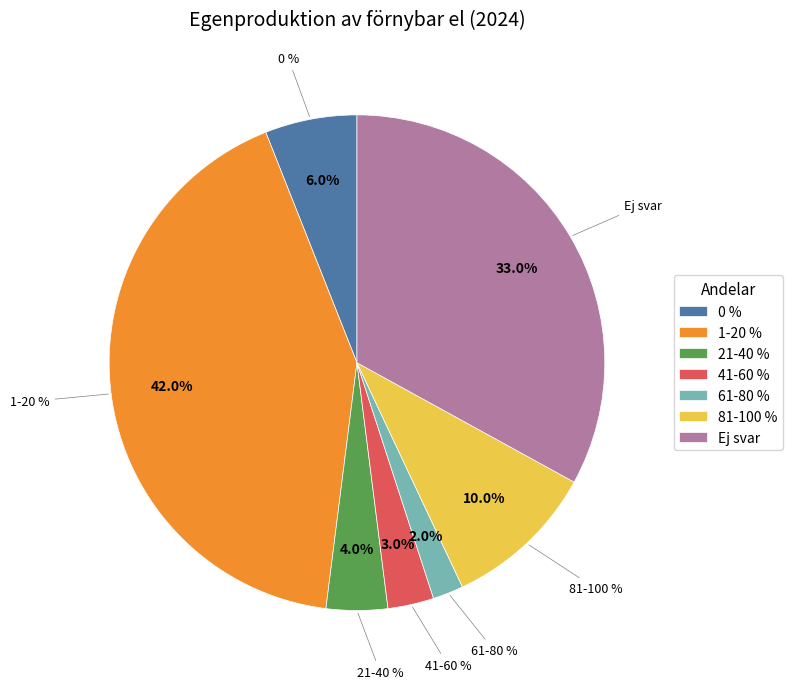

Rank the categories by value from highest to lowest.

1-20 %, Ej svar, 81-100 %, 0 %, 21-40 %, 41-60 %, 61-80 %